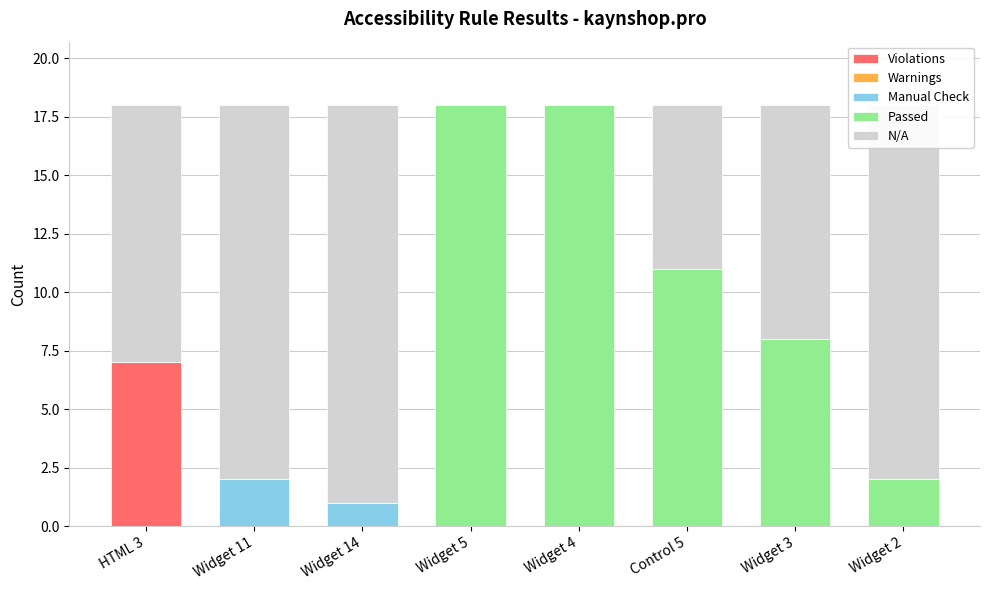

What is the sum of all Violations values?

7